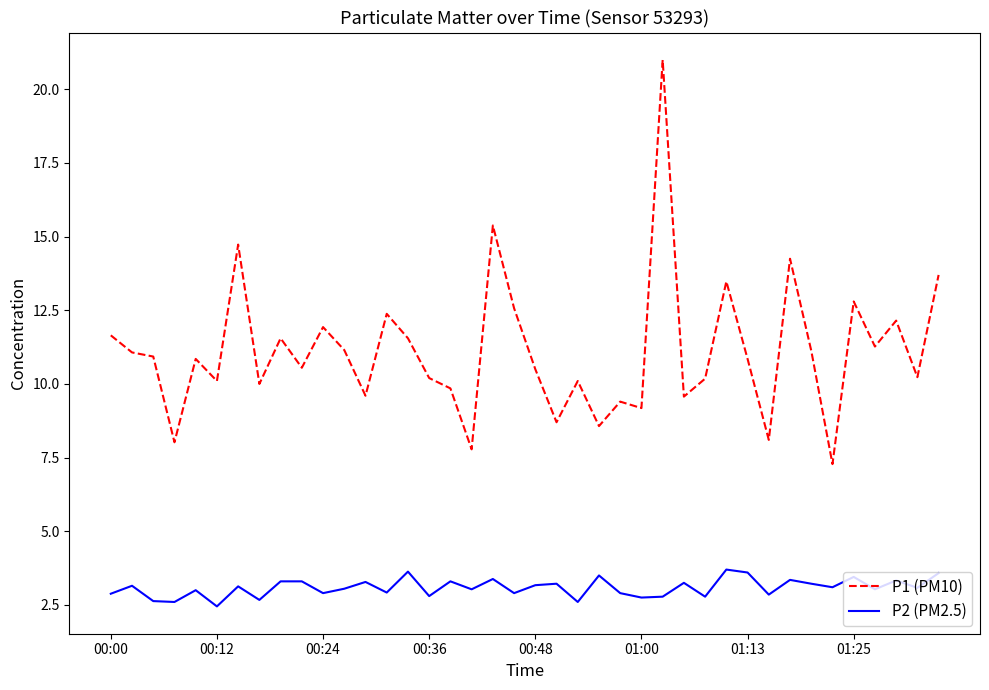

What is the maximum value for P1 (PM10)?

21.0